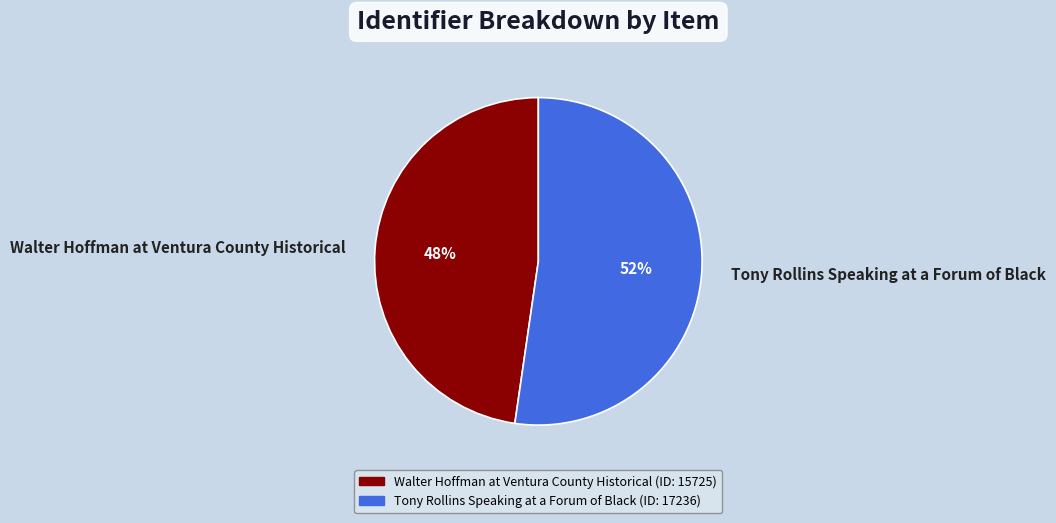

Does Tony Rollins Speaking at a Forum of Black account for over 50% of the chart?

Yes